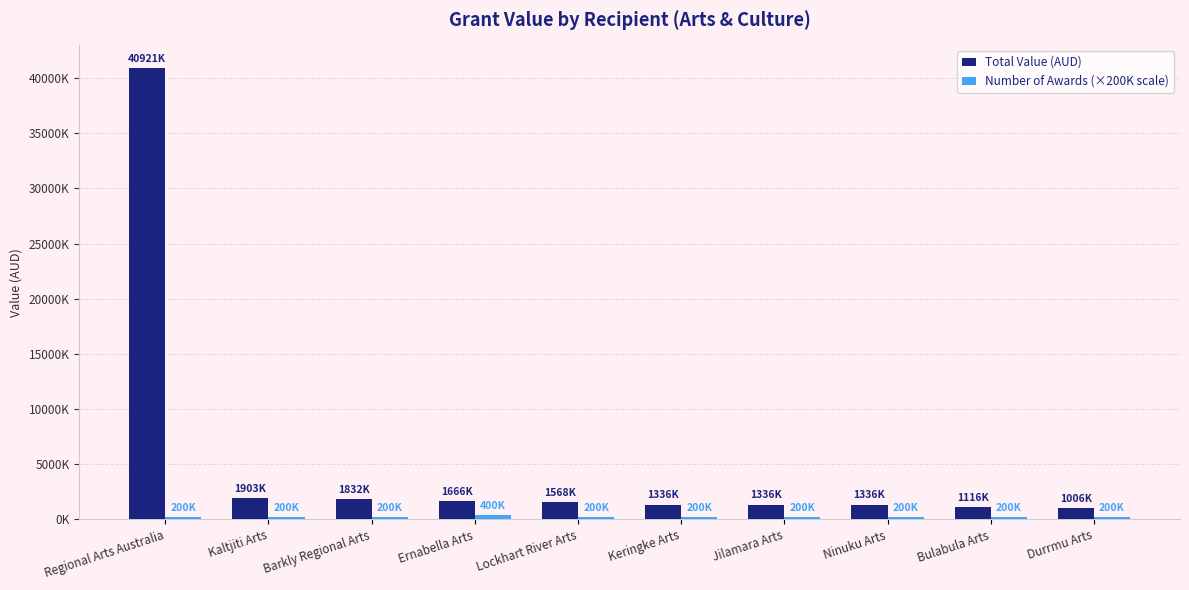

Does the chart contain stacked bars?

No